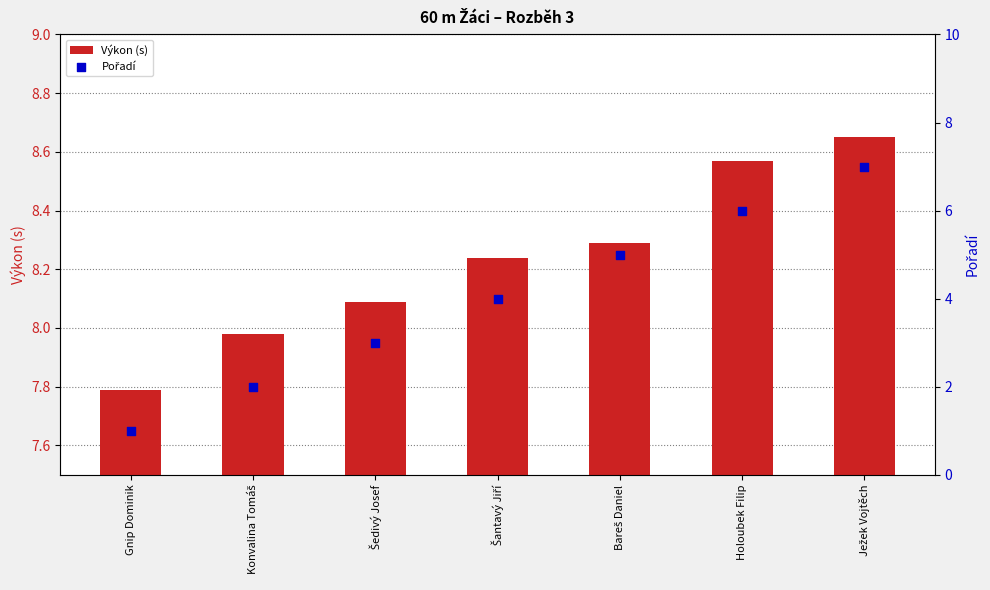

Is the value of Pořadí at Ježek Vojtěch greater than the value of Výkon (s) at Konvalina Tomáš?

No